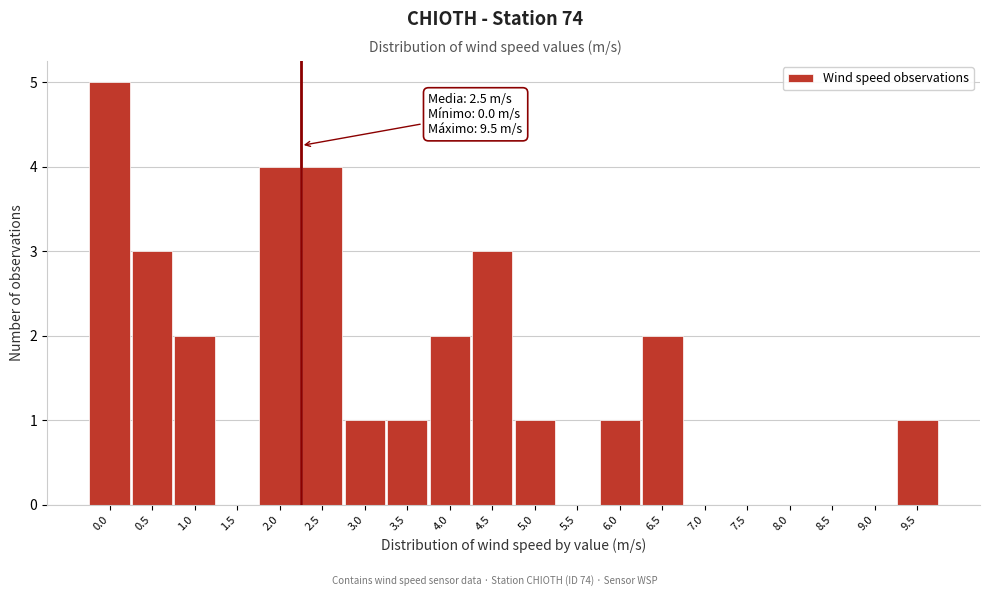

Reading right to left, list all the values displayed in this chart.

9.5=1	9.0=0	8.5=0	8.0=0	7.5=0	7.0=0	6.5=2	6.0=1	5.5=0	5.0=1	4.5=3	4.0=2	3.5=1	3.0=1	2.5=4	2.0=4	1.5=0	1.0=2	0.5=3	0.0=5